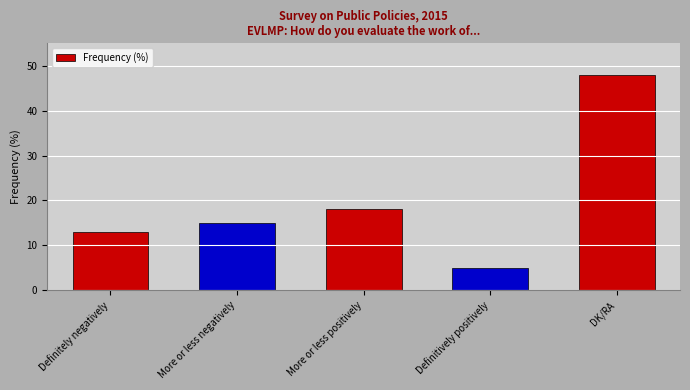

How many distinct data groups are displayed?

1